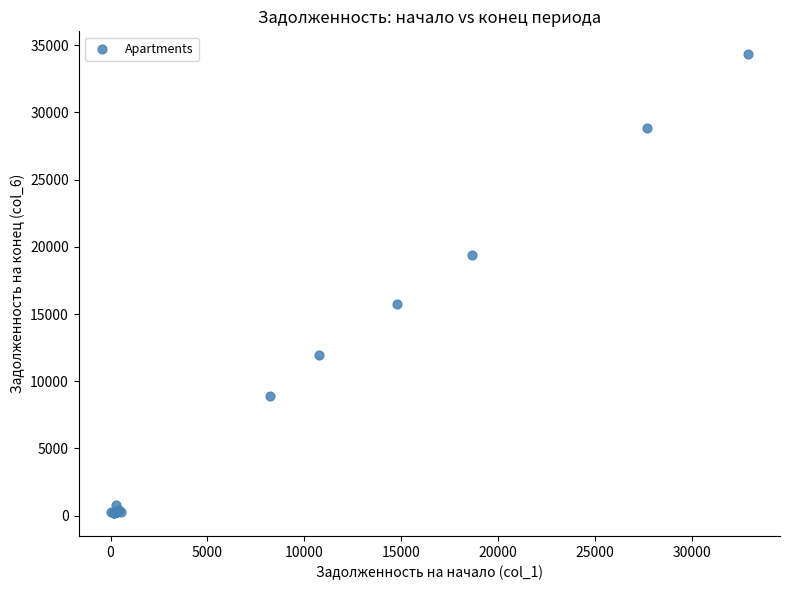

What Y value in the scatter plot is closest to 17255?

15764.5